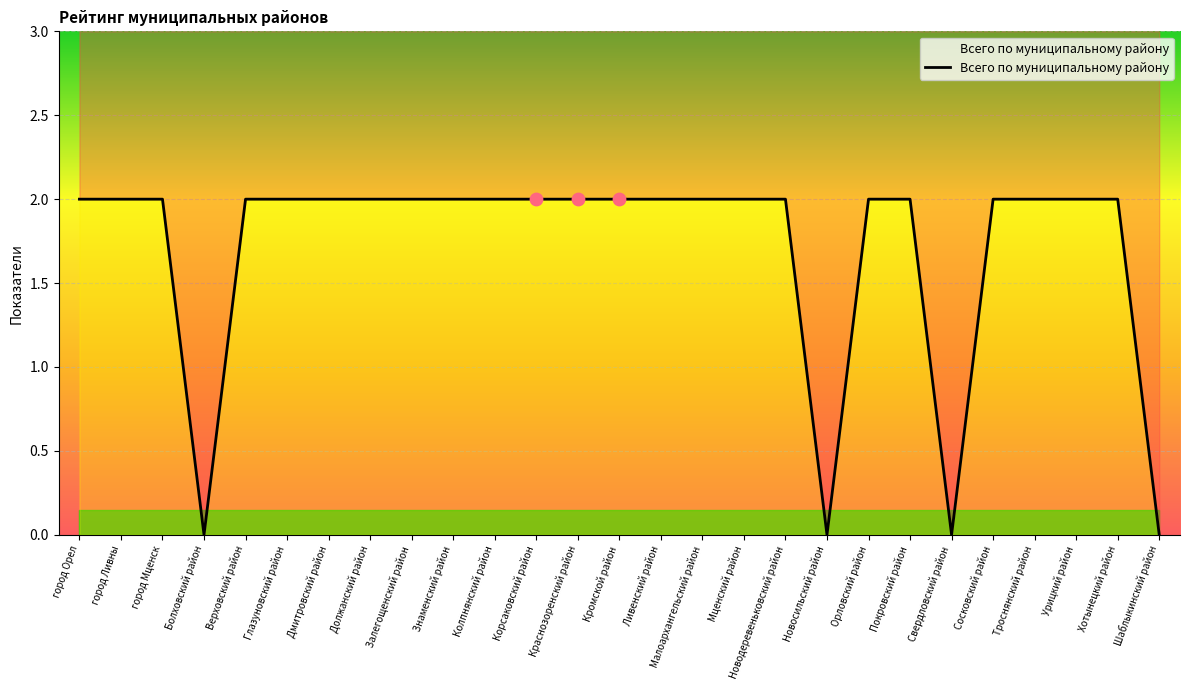

What is the change in value from Знаменский район to Свердловский район?

-2